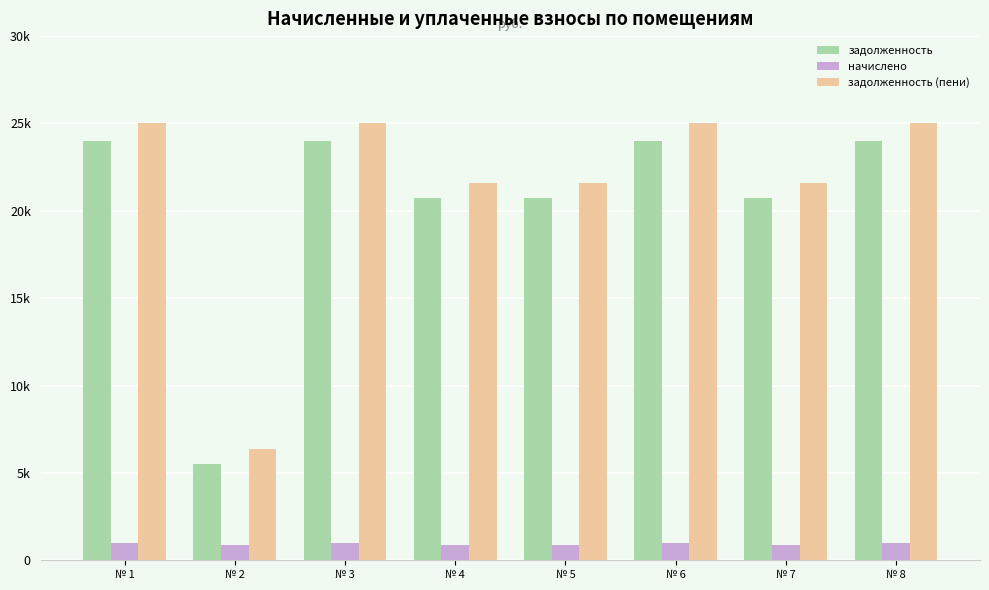

Are the bars horizontal?

No